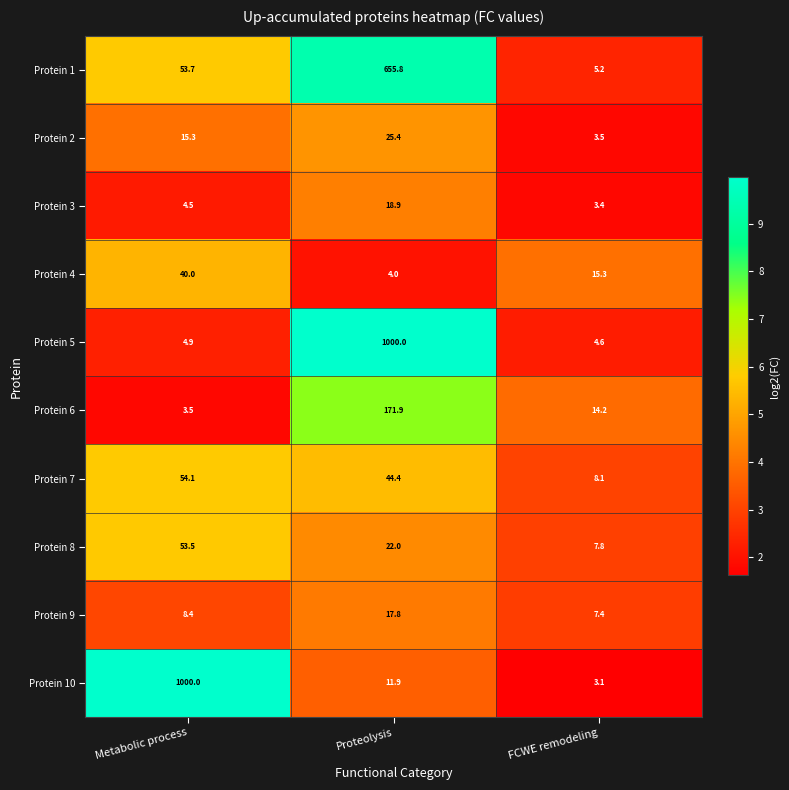

What is the difference between the Protein 6 values at FCWE remodeling and Proteolysis?

157.7